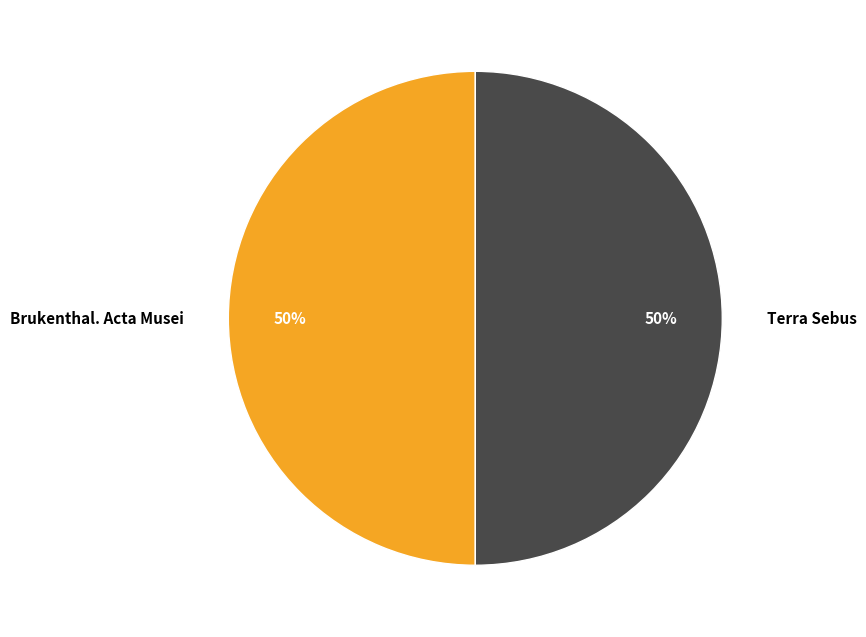

Count the number of slices in the pie.

2